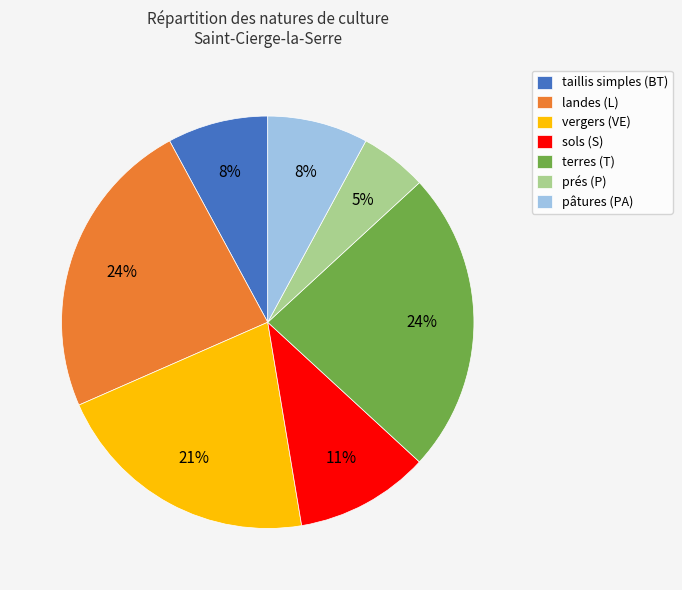

To the nearest percent, what is the difference between the pâtures (PA) and landes (L) slice percentages?

16%